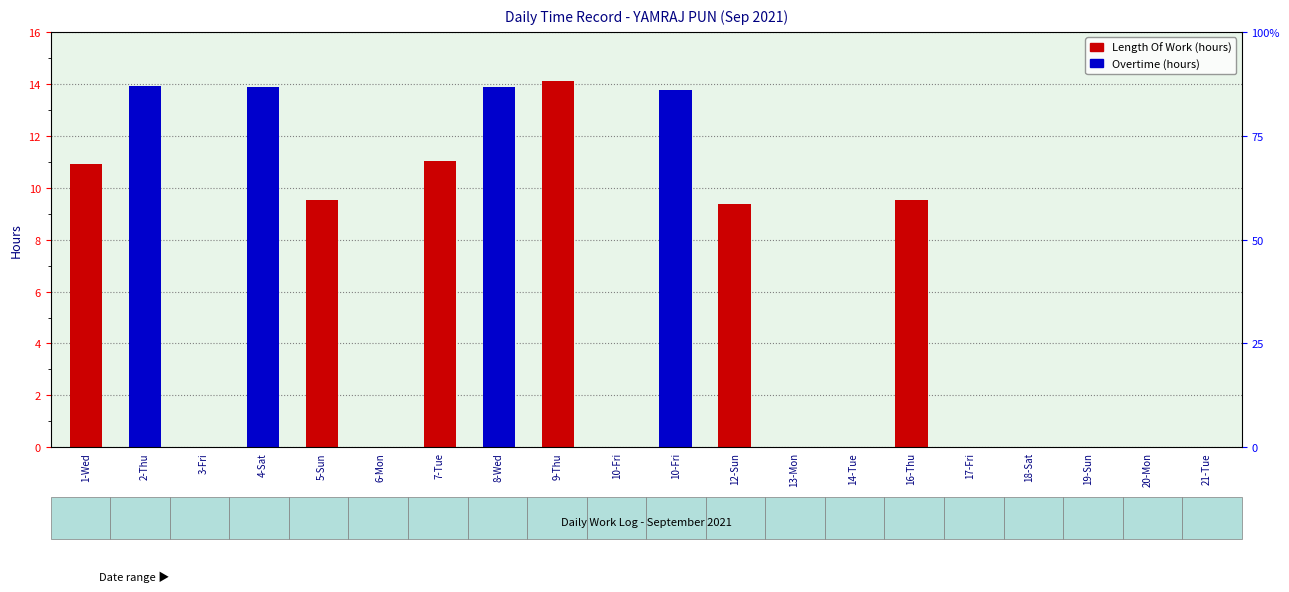

Between 10-Fri and 7-Tue, which is larger?

7-Tue